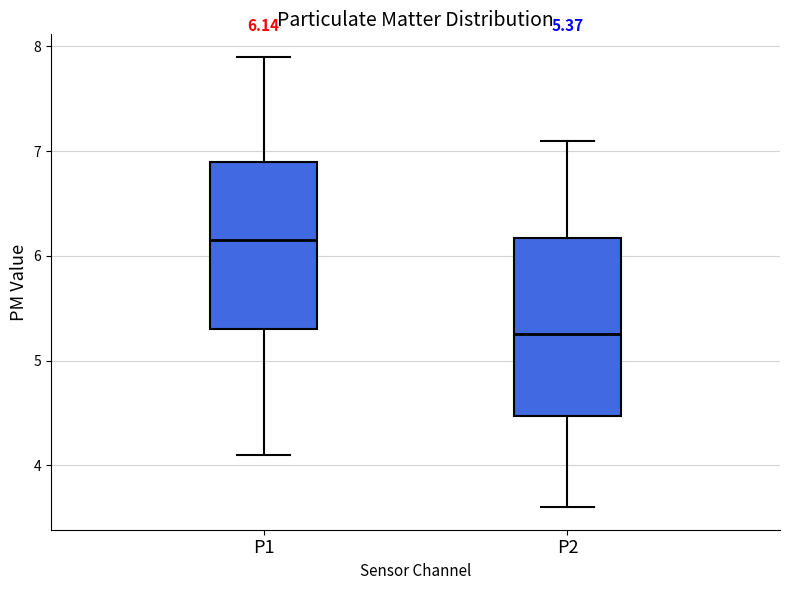

Which box's median line is the highest?

P1